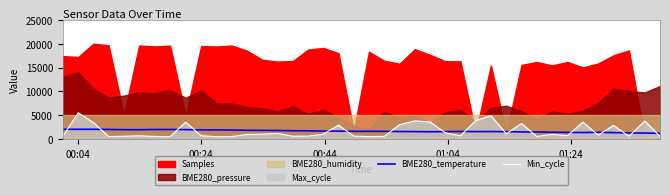

What is the highest value of the Min_cycle series?

5500.0